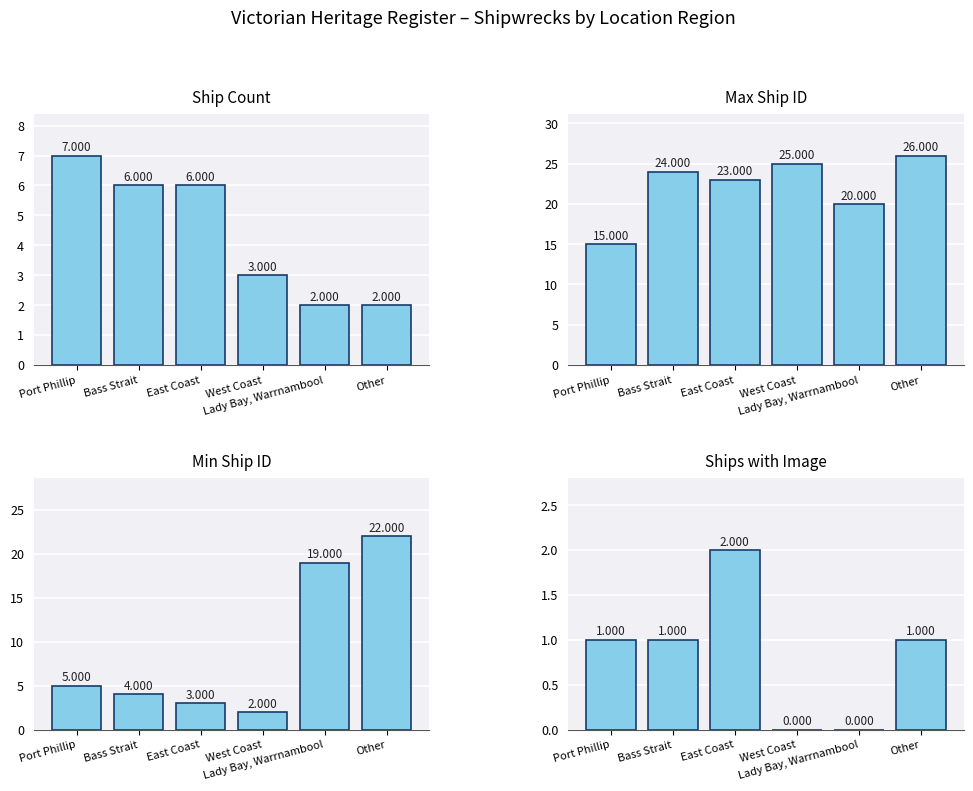

What is the label of the 5th bar from the right?

Bass Strait